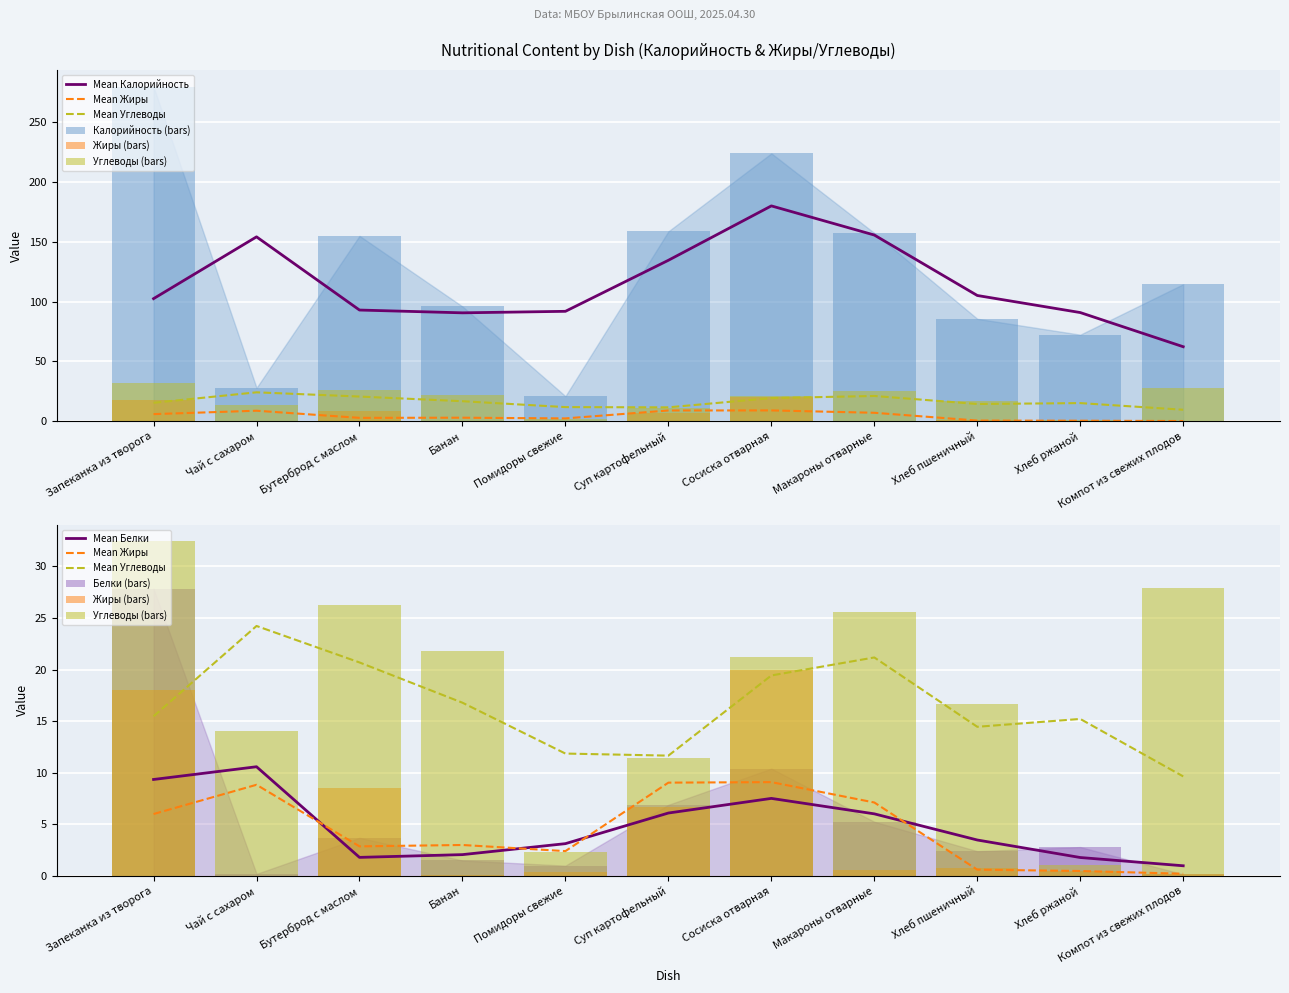

Rank the series by their maximum value, from highest to lowest.

Калорийность, Углеводы, Белки, Жиры